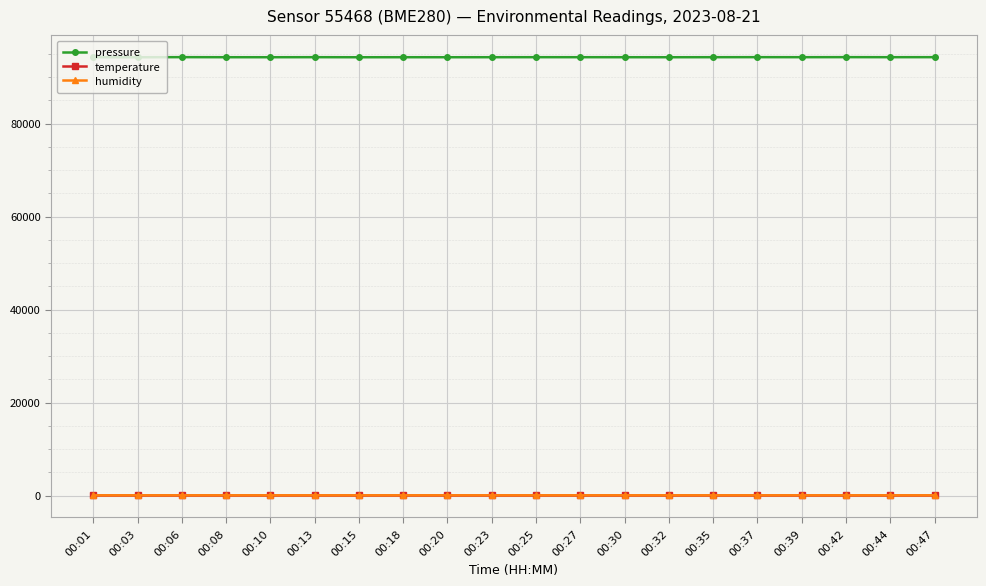

What is the maximum value shown in the chart?

94327.1